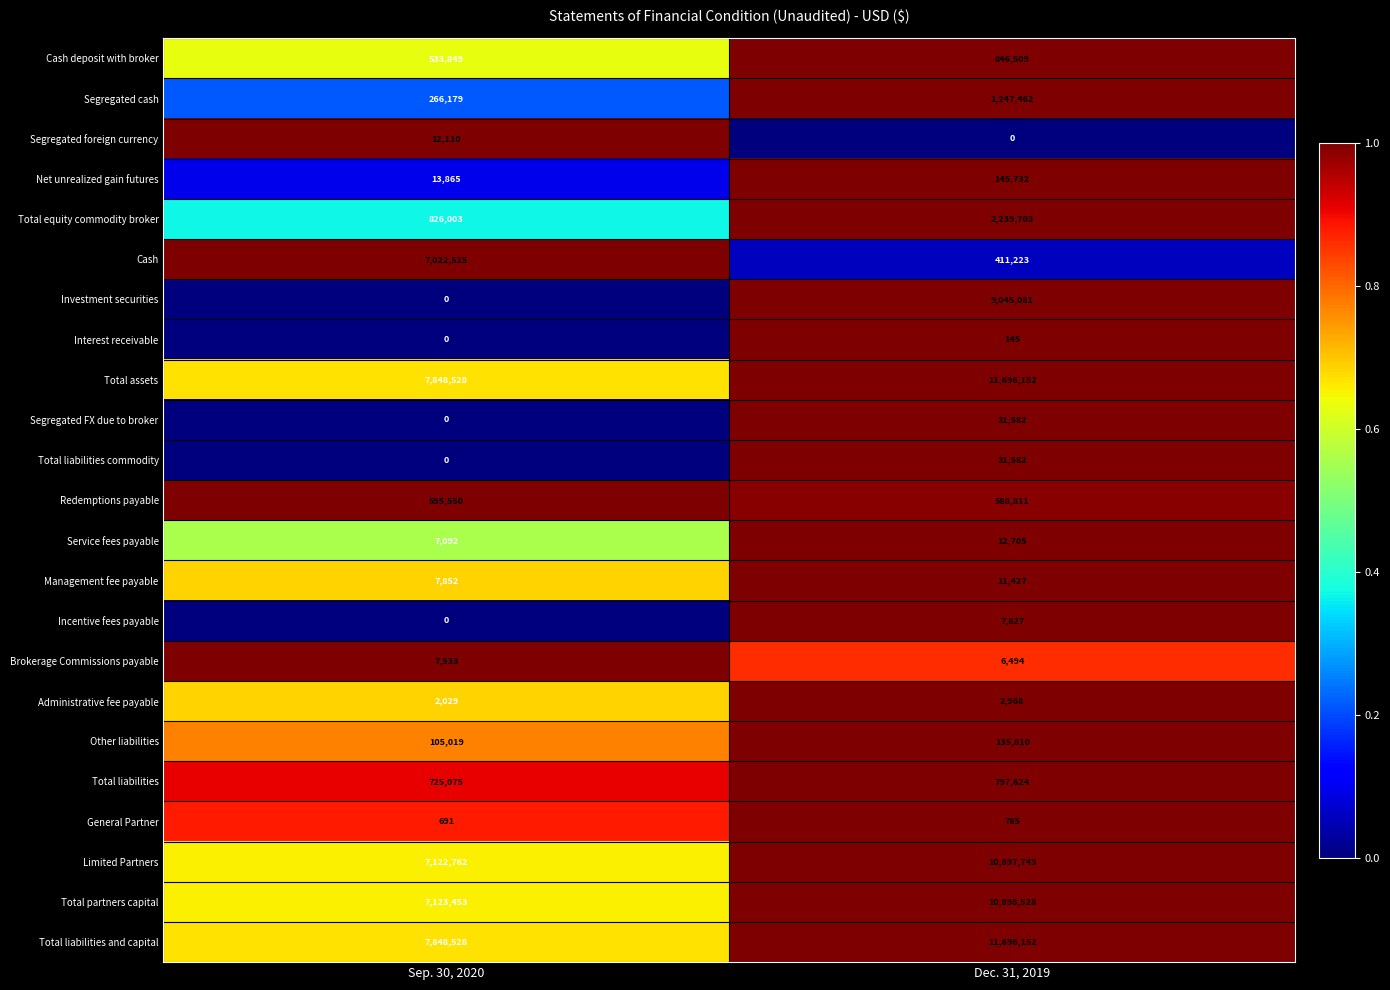

Where is Administrative fee payable nearest to the value 2498?

Sep. 30, 2020